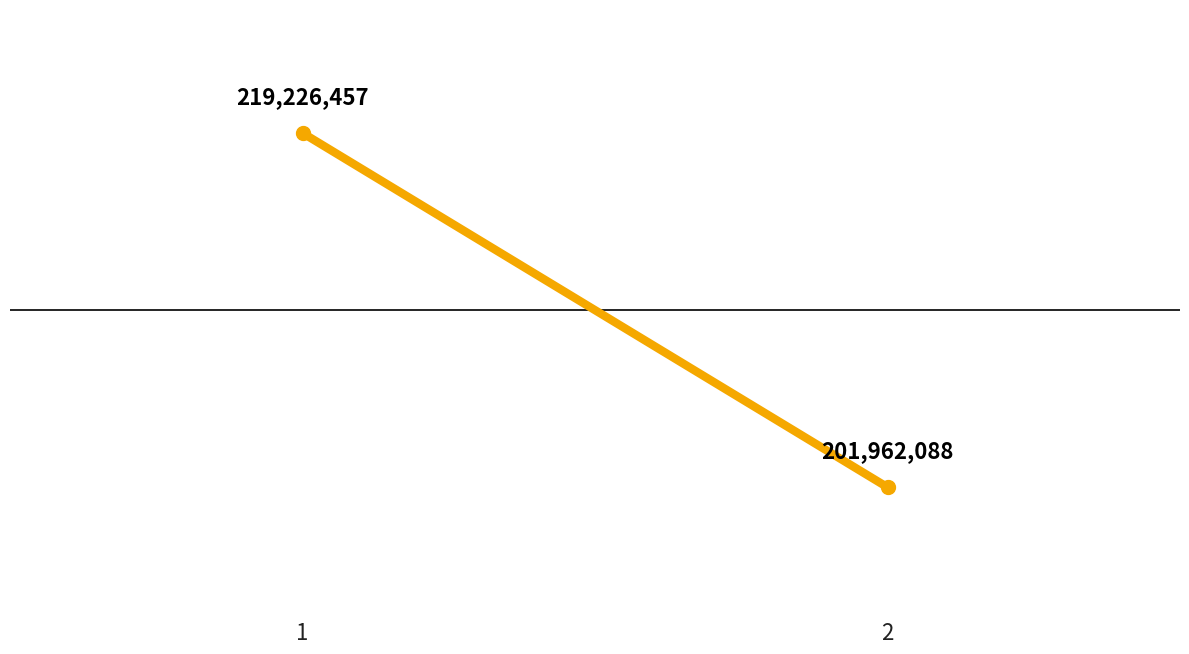

Between 2 and 1, which is larger?

1